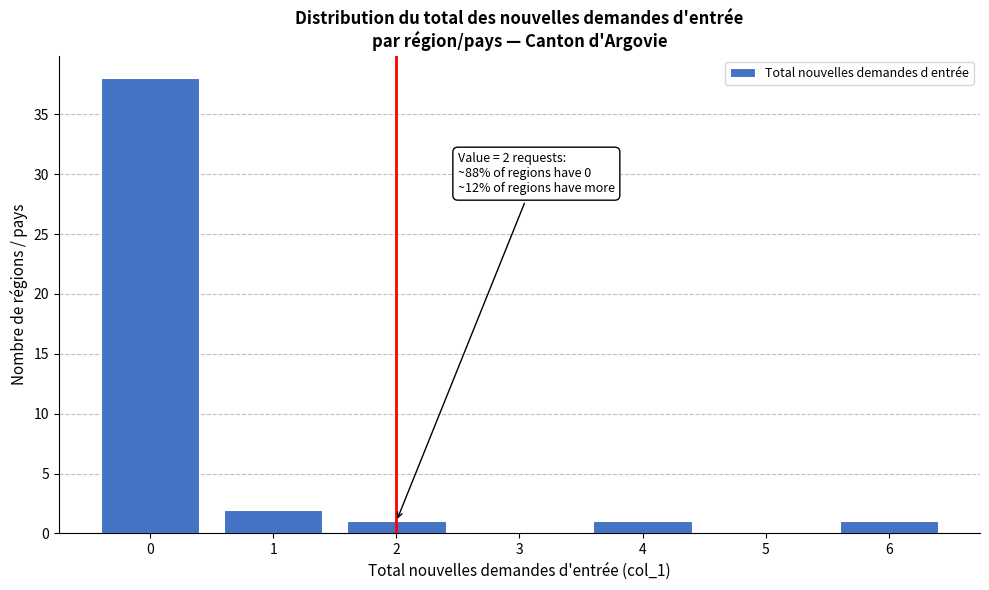

Reading left to right, list all the values displayed in this chart.

0=38	1=2	2=1	3=0	4=1	5=0	6=1